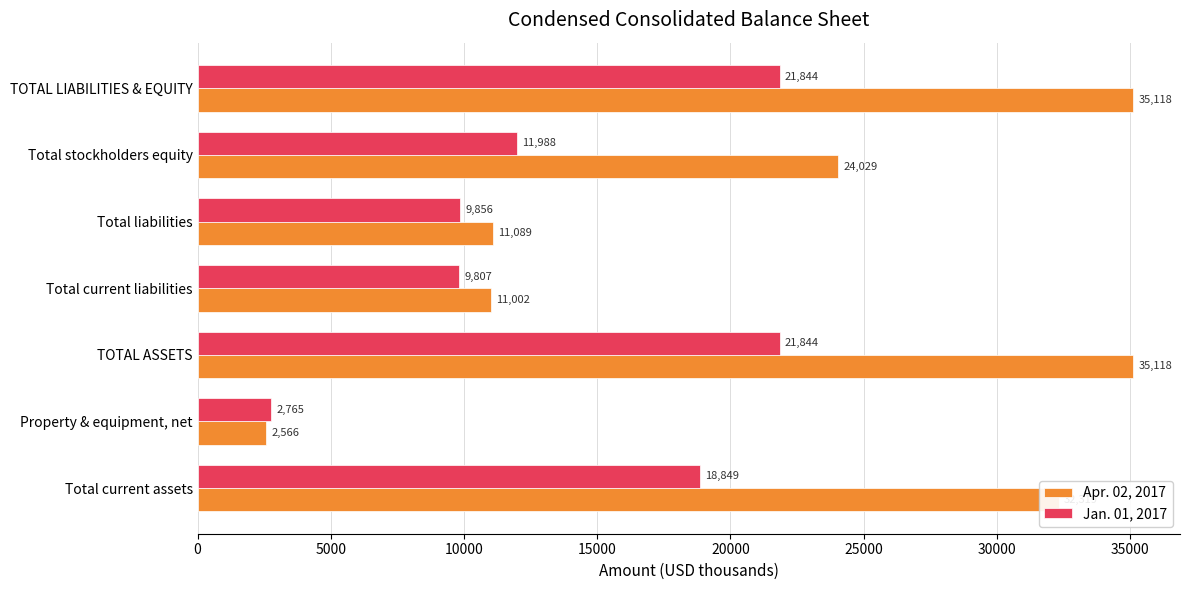

What is the average value of the Jan. 01, 2017 series?

13850